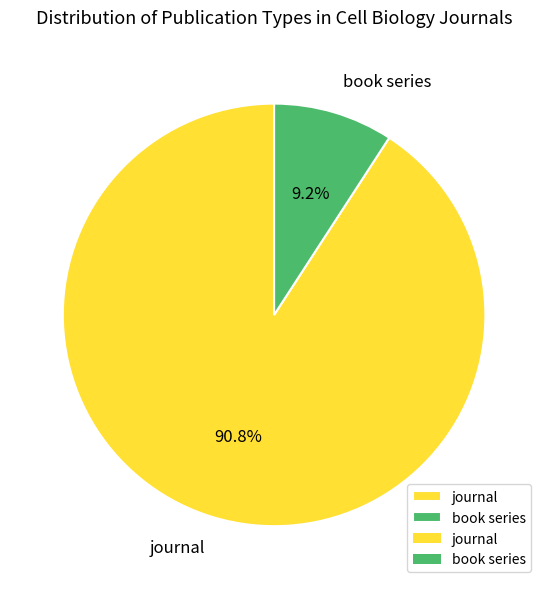

Rank the categories by value from highest to lowest.

journal, book series